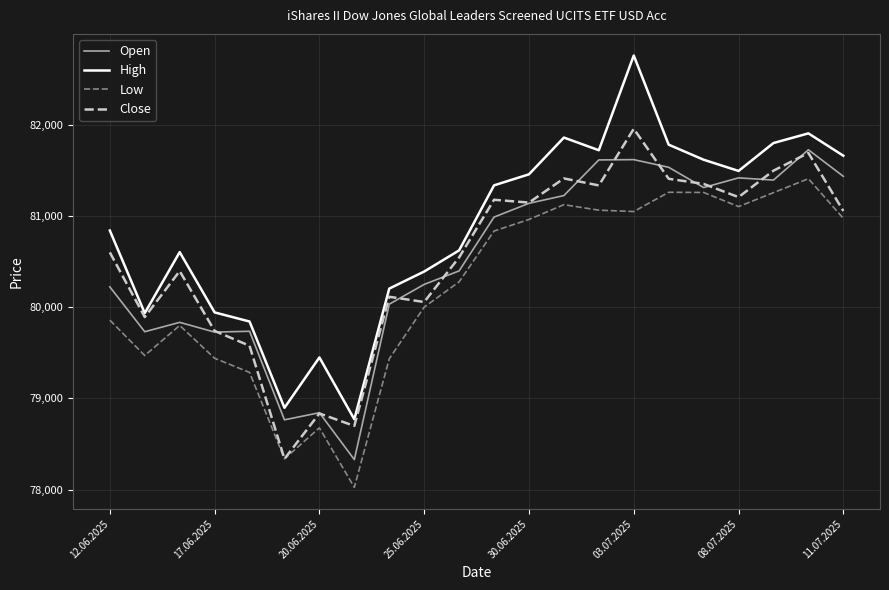

In Close, how many points are lower than both neighbors (excluding endpoints)?

7